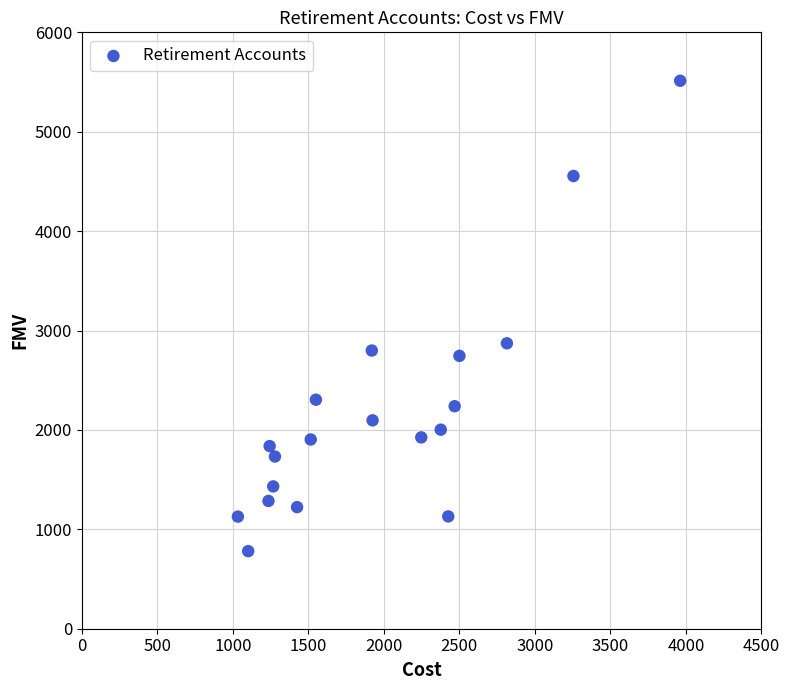

What is the range of X values (max minus min)?

2928.8